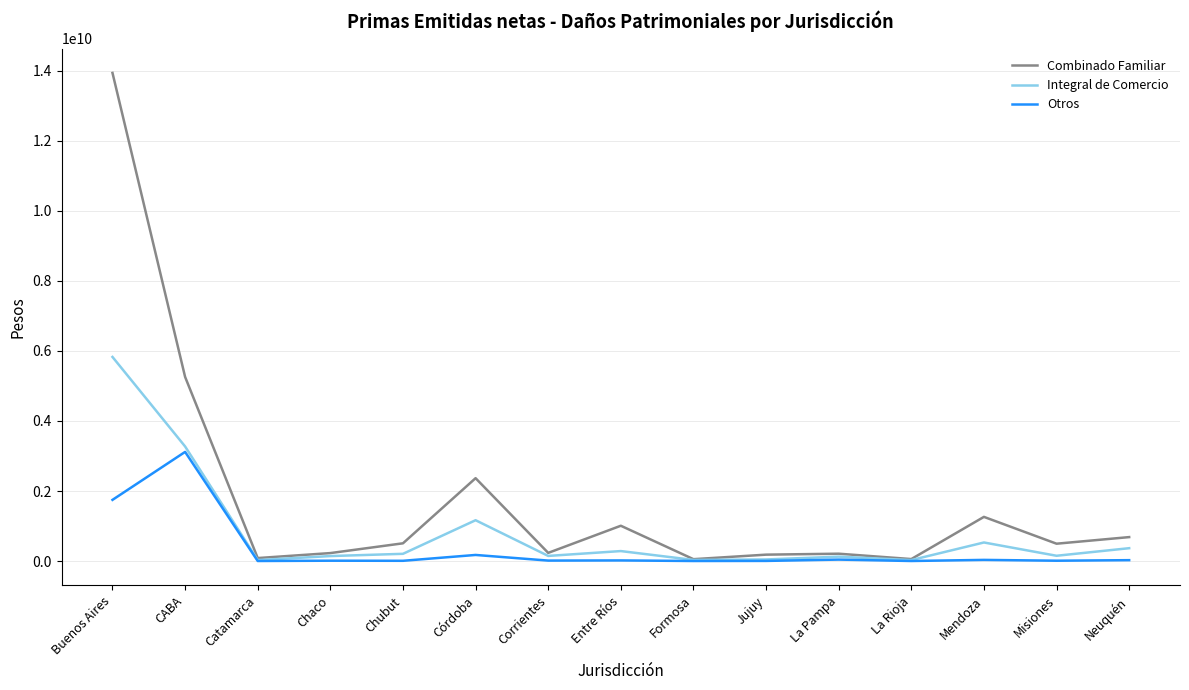

The value of Combinado Familiar at Buenos Aires is 20399003197. True or false?

False